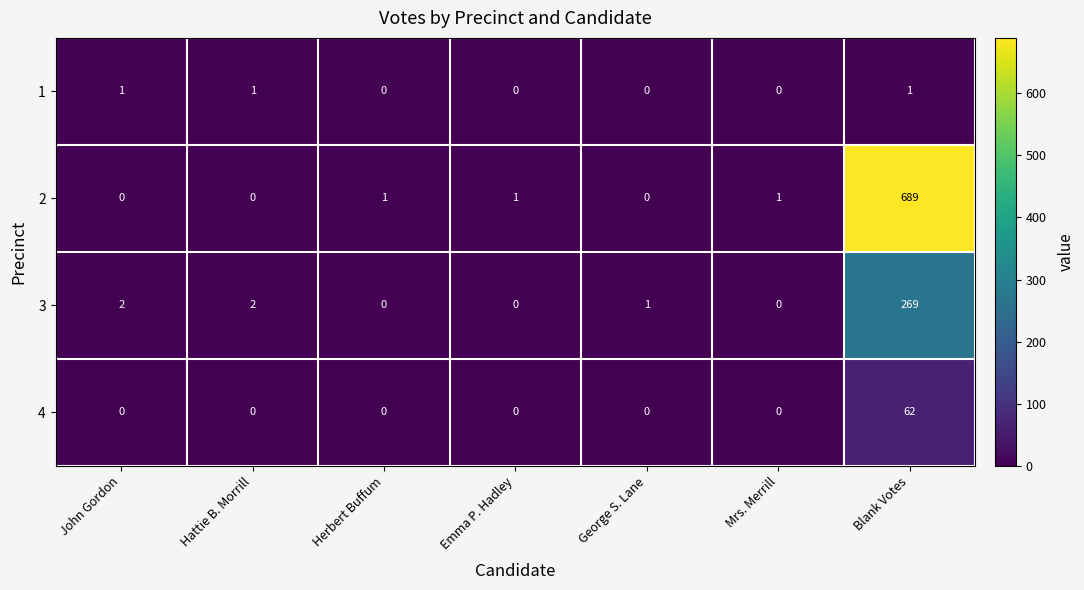

What is the spread (max minus min) of values at Mrs. Merrill?

1